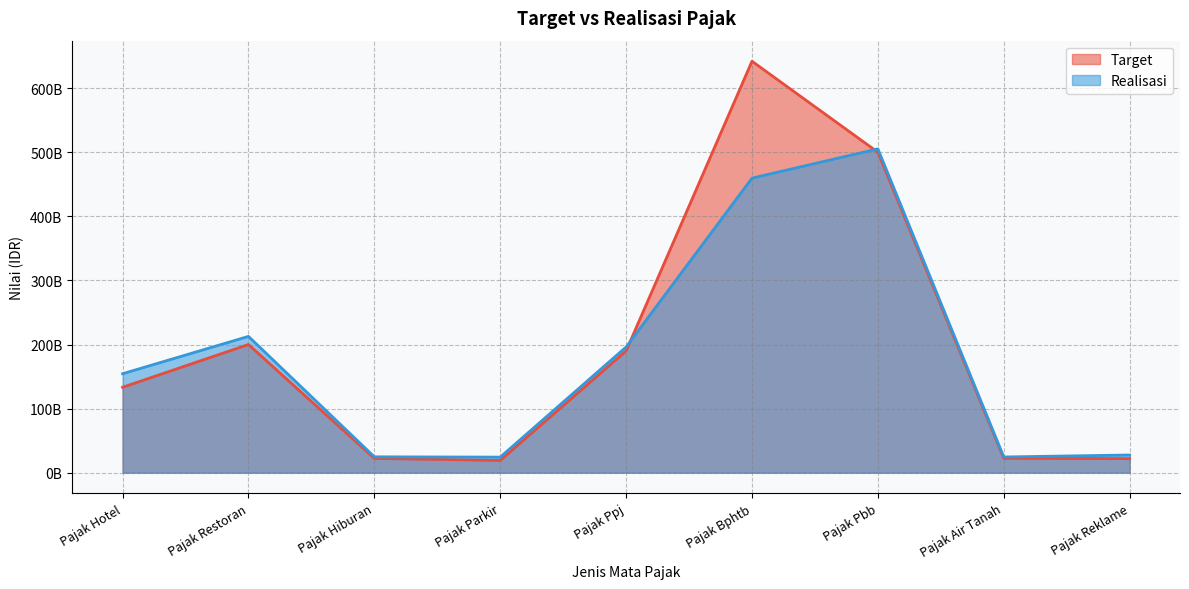

Between Pajak Hotel and Pajak Air Tanah, which series saw the biggest shift?

Realisasi